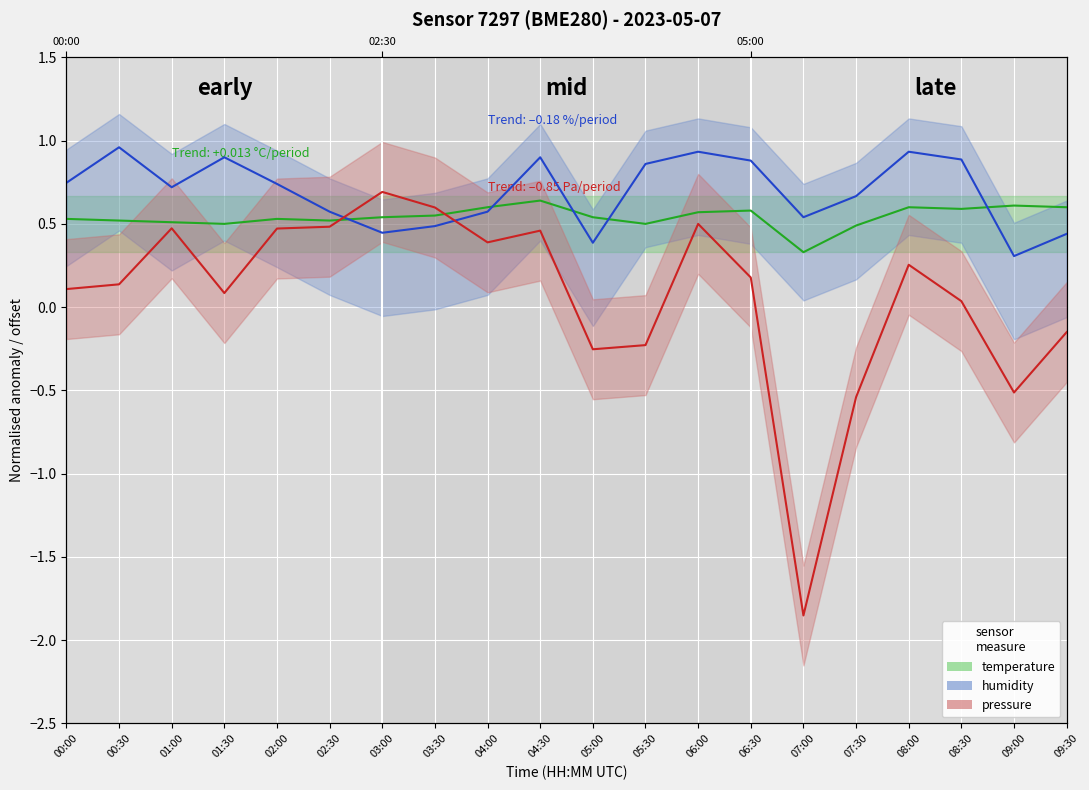

The humidity series shows 0.5 at 09:00. True or false?

False